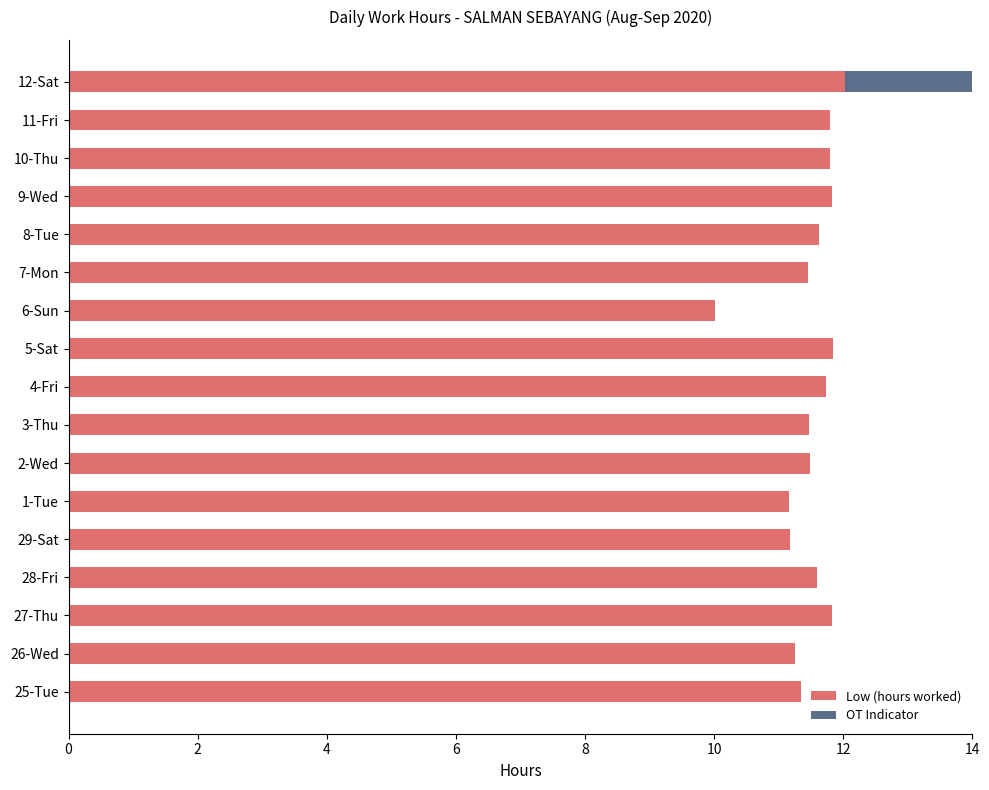

What is the total value across all series at 10?

11.2